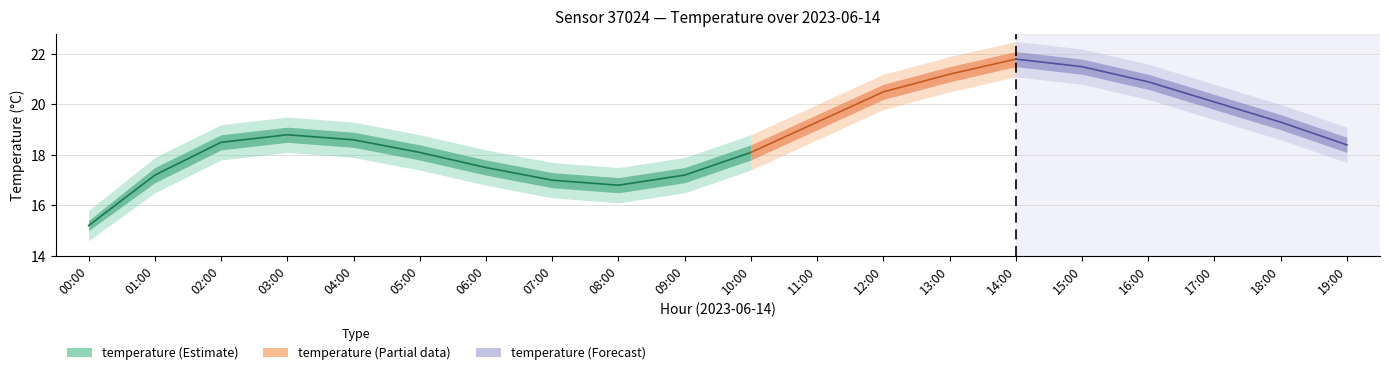

What is the change in value from 01:00 to 05:00?

+0.9